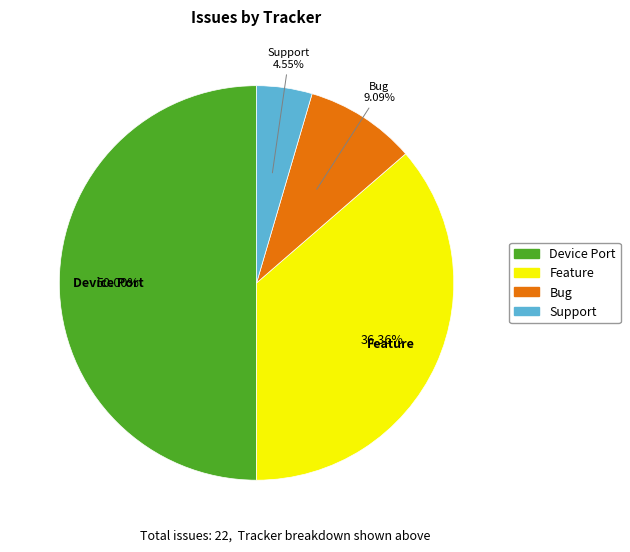

Is it true that Device Port is 50% of the pie?

True